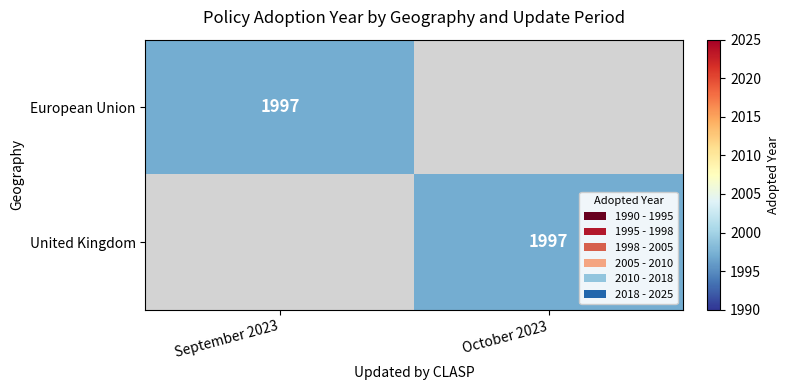

The United Kingdom series shows 1063 at October 2023. True or false?

False